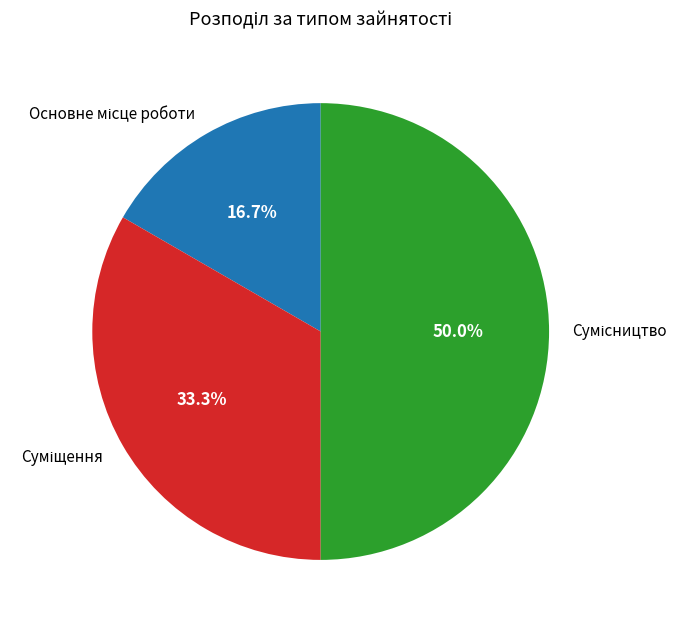

Does any single category account for the majority?

No